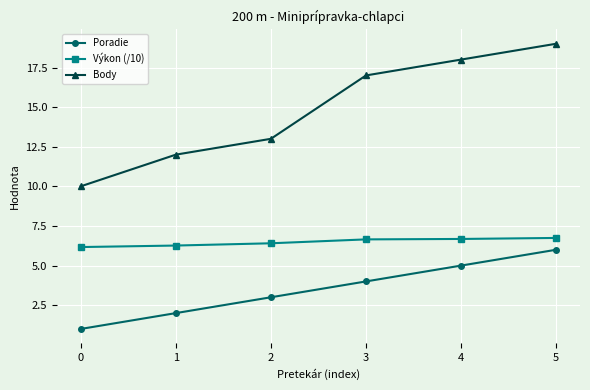

True or false: Body has more than 1 interior local peaks.

False